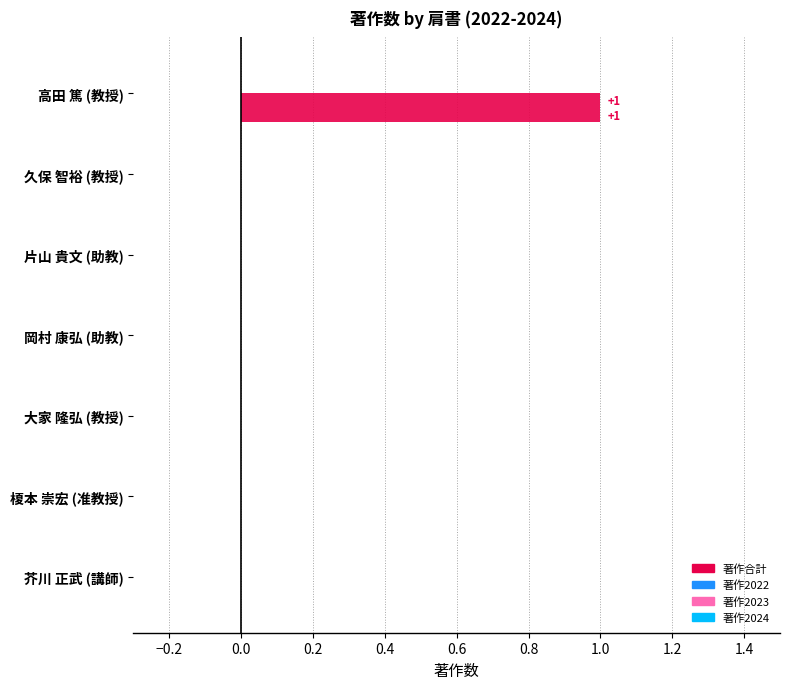

What are all the series names shown in the legend?

著作合計, 著作2022, 著作2023, 著作2024